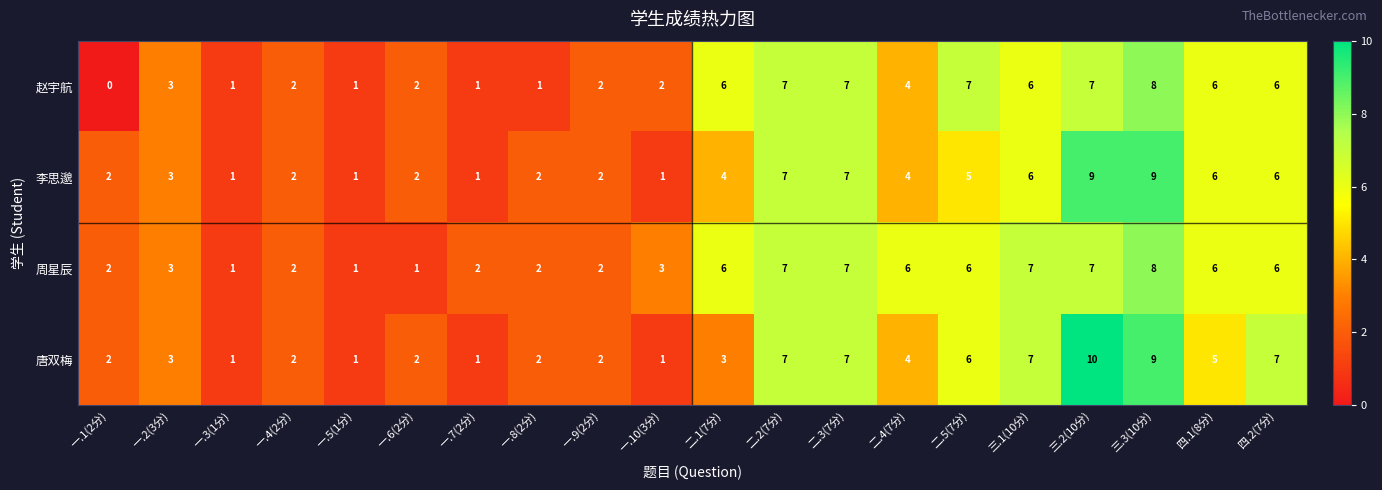

What is the spread (max minus min) of values at 三.2(10分)?

3